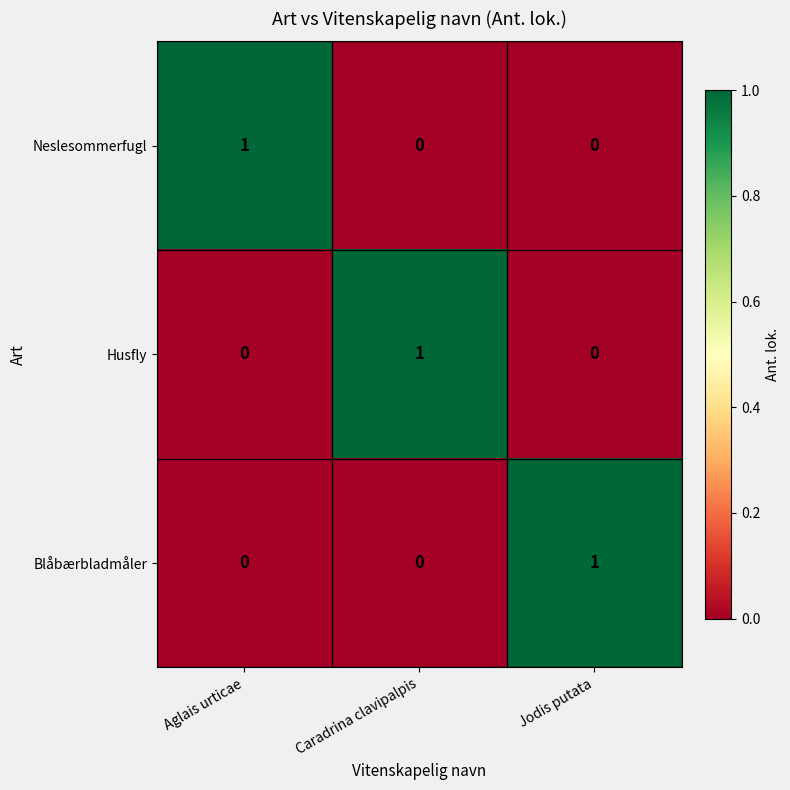

How many Blåbærbladmåler values are between 0 and 1?

3